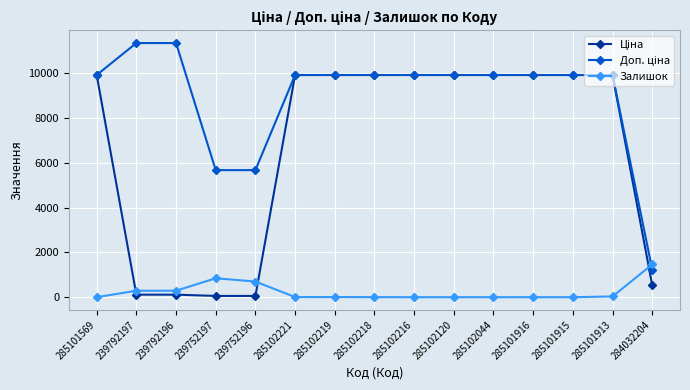

How many categories are shown in the chart?

15